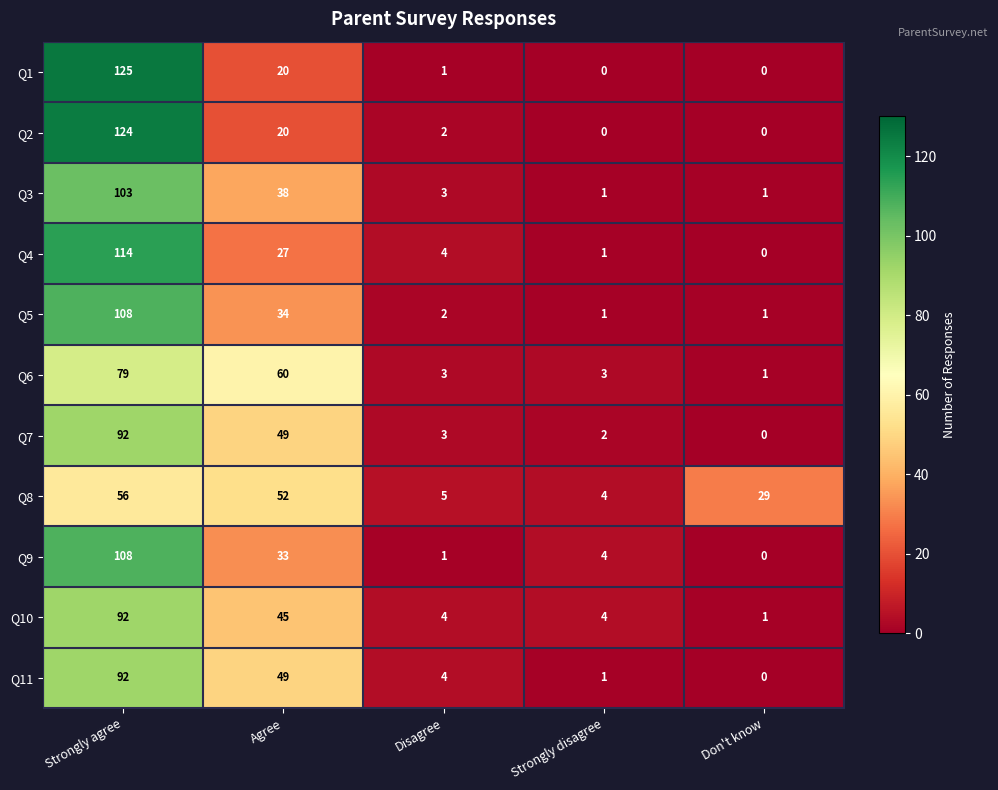

What is the highest value of the Q10 series?

92